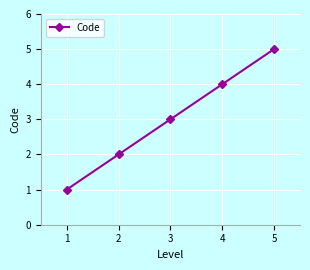

Reading left to right, what are all the values shown in this chart?

1=1	2=2	3=3	4=4	5=5